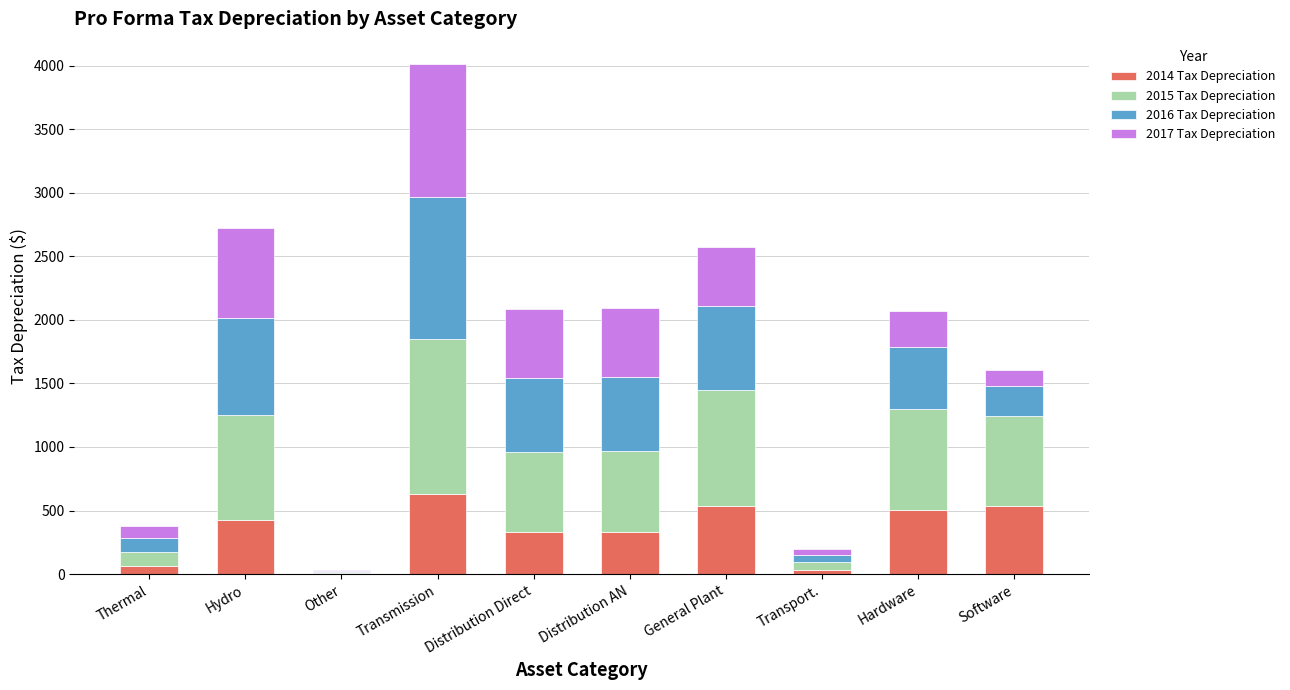

What is the total value across all series at General Plant?

2575